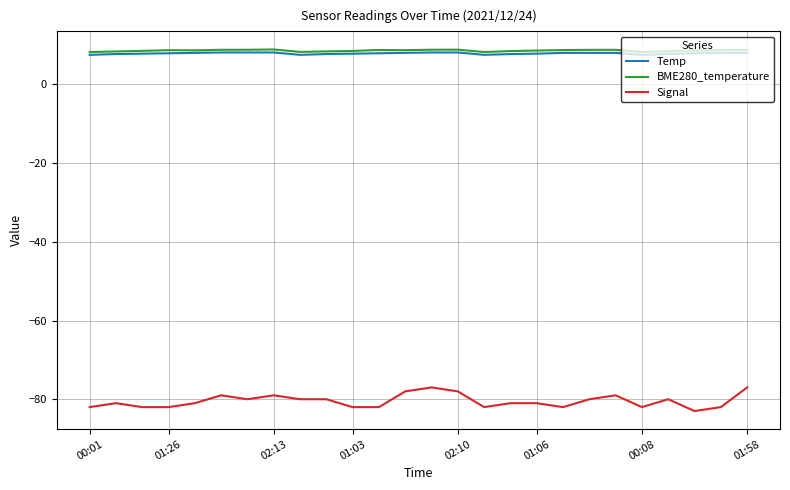

What is the highest value of the BME280_temperature series?

8.9